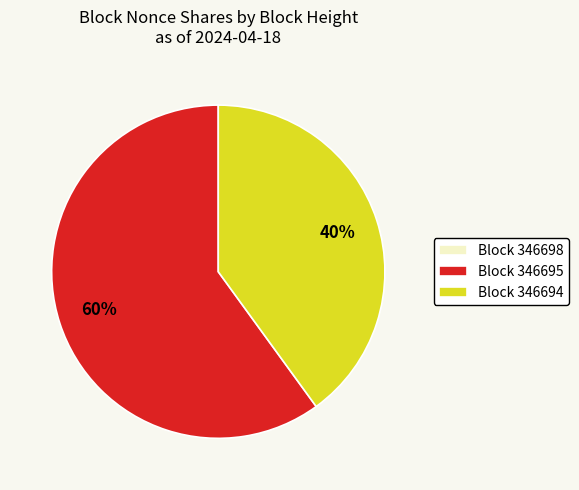

To the nearest percent, what percentage of the pie is Block 346695?

60%